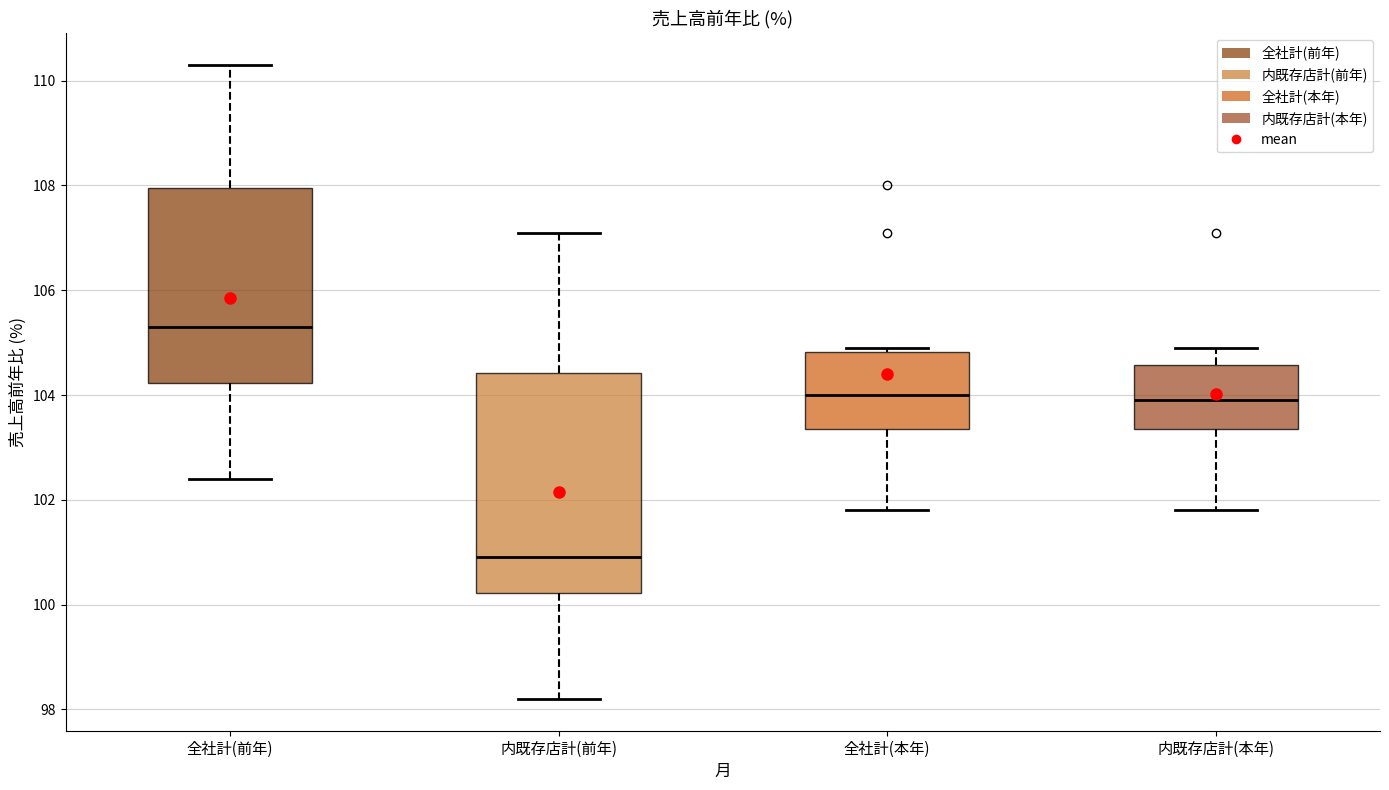

Reading left to right, transcribe this box plot: for each box, give where its median line is, the range the box spans, and where its two whiskers end, as read against the y-axis. The values are not printed on the chart, so give them approximately, as read against the axis.

全社計(前年): median 105.4, box 104.2 to 108.0, whiskers 102.4 to 110.4
内既存店計(前年): median 101.0, box 100.2 to 104.4, whiskers 98.2 to 107.2
全社計(本年): median 104.0, box 103.4 to 104.8, whiskers 101.8 to 105.0
内既存店計(本年): median 104.0, box 103.4 to 104.6, whiskers 101.8 to 105.0